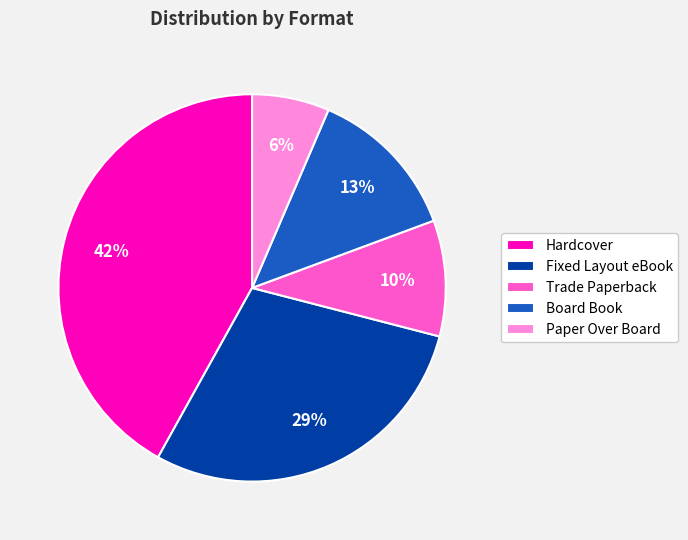

How many segments does this pie chart have?

5